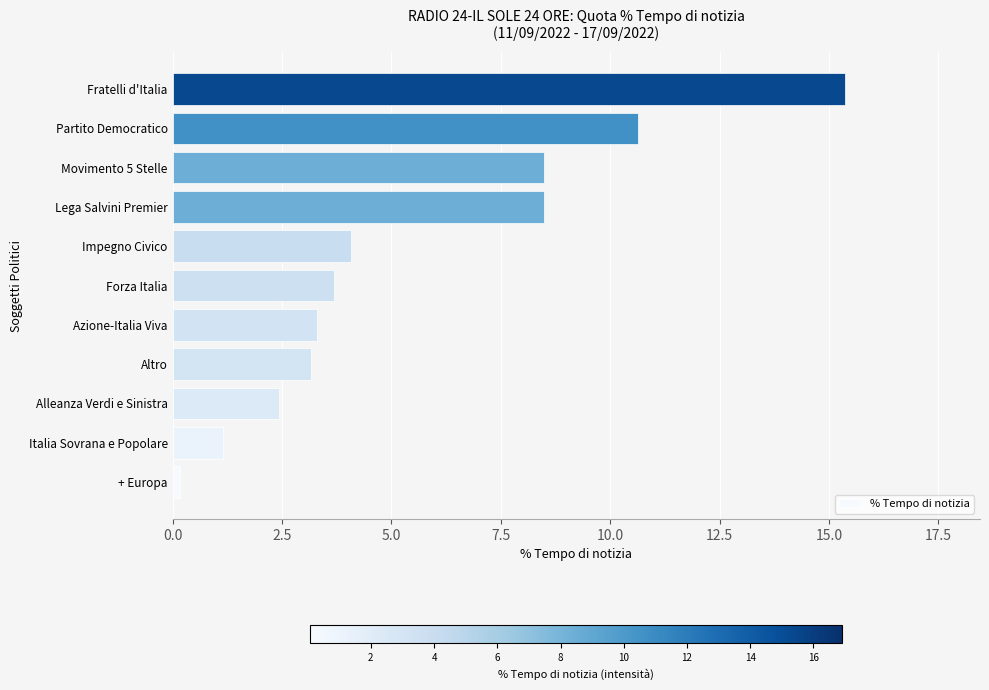

How many data points are less than 3?

3